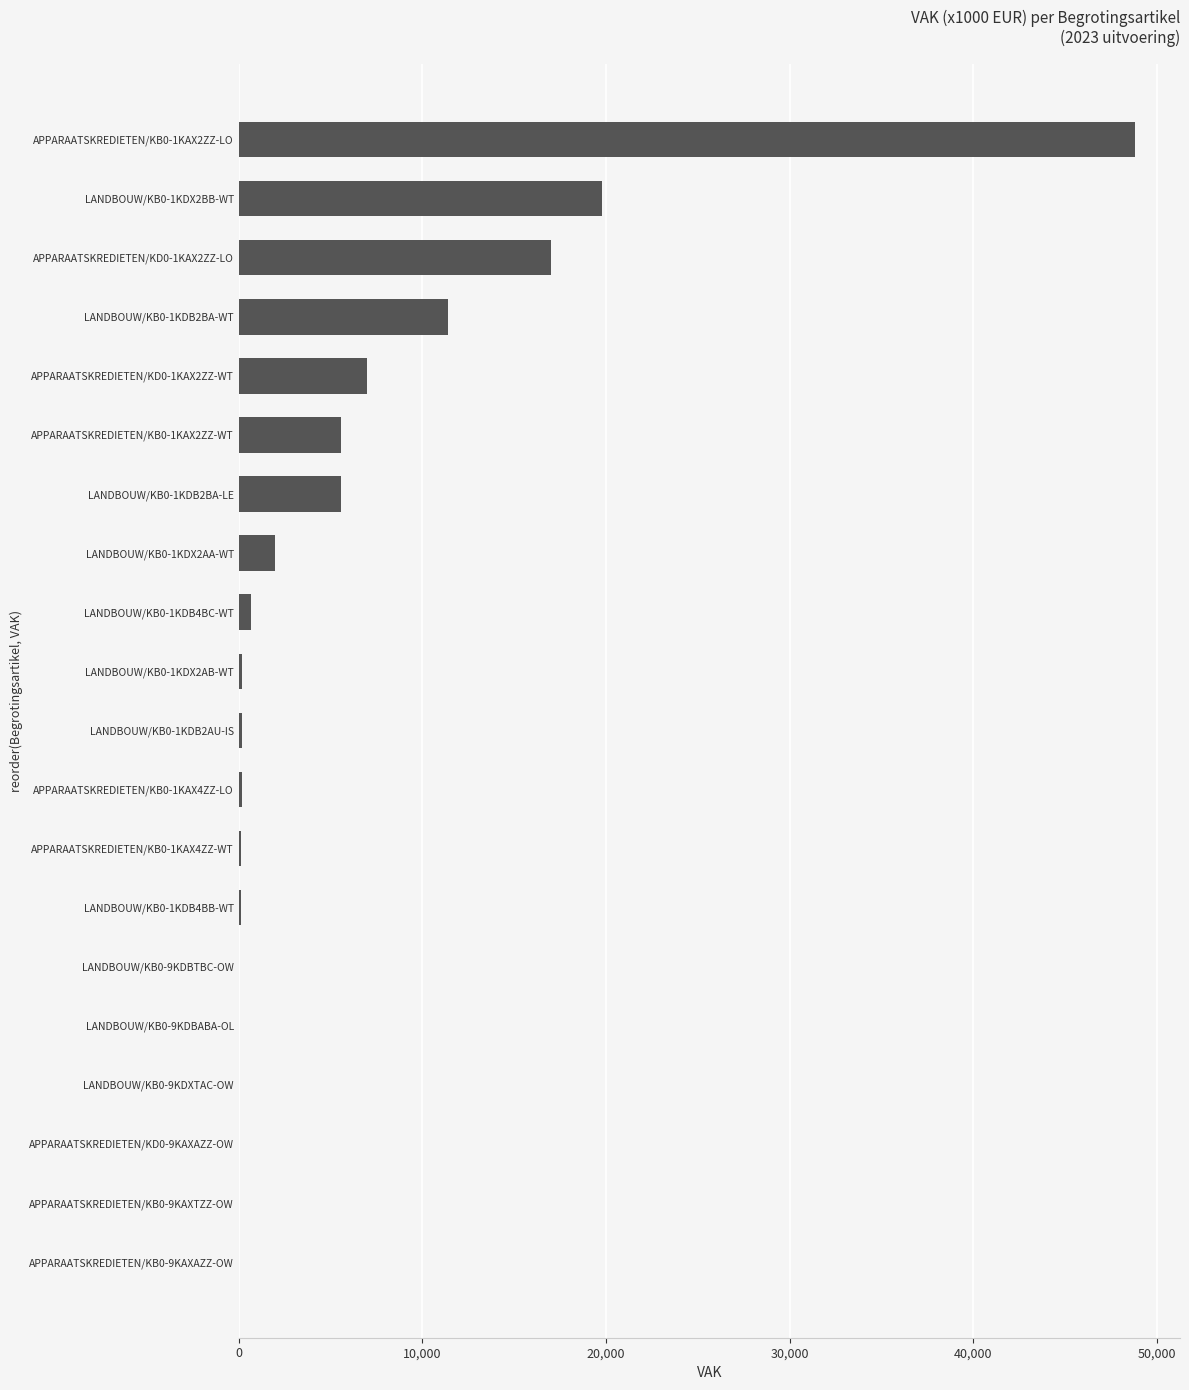

What is the sum of all values?

118612